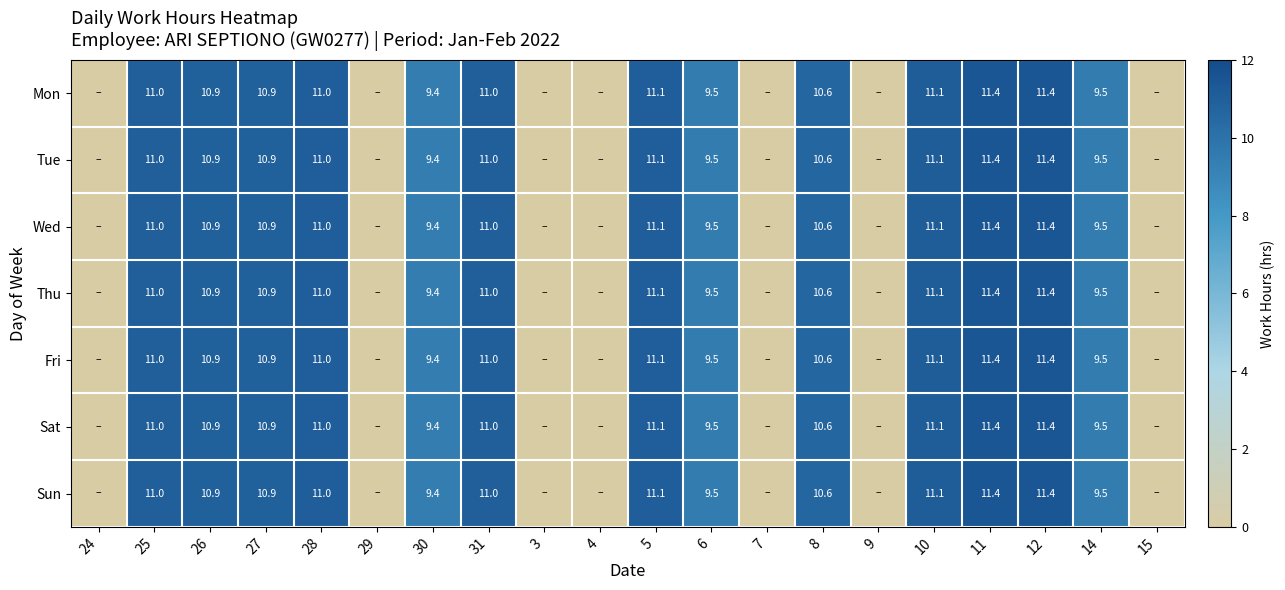

The Sun series shows 11.0 at 31. True or false?

True